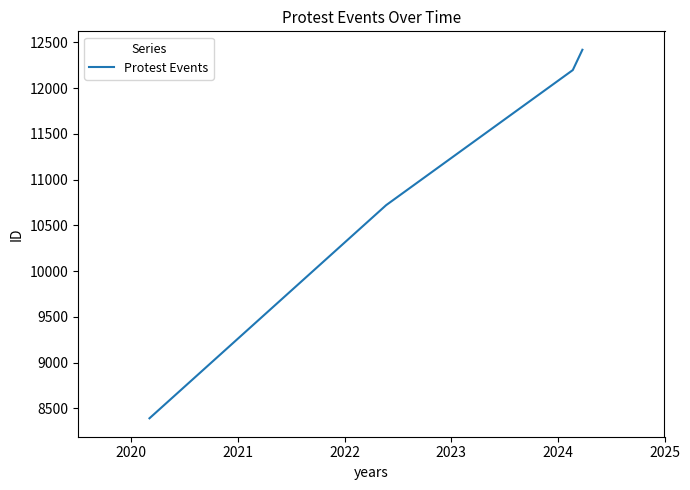

Reading right to left, transcribe all the data shown in this chart.

12419	12197	10721	8391